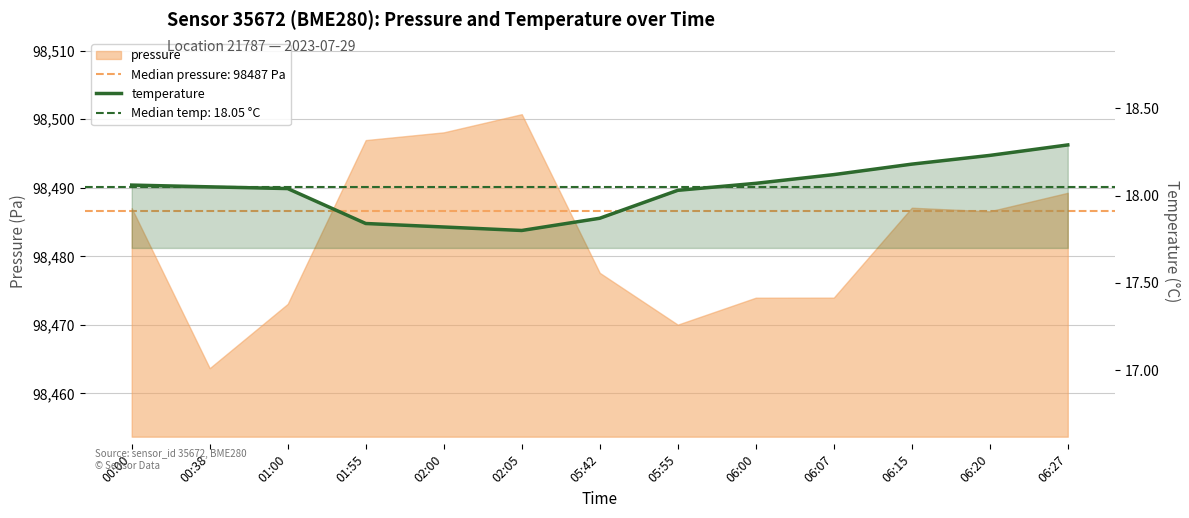

What is the sum of the values at 05:42 and 06:00?

35.9